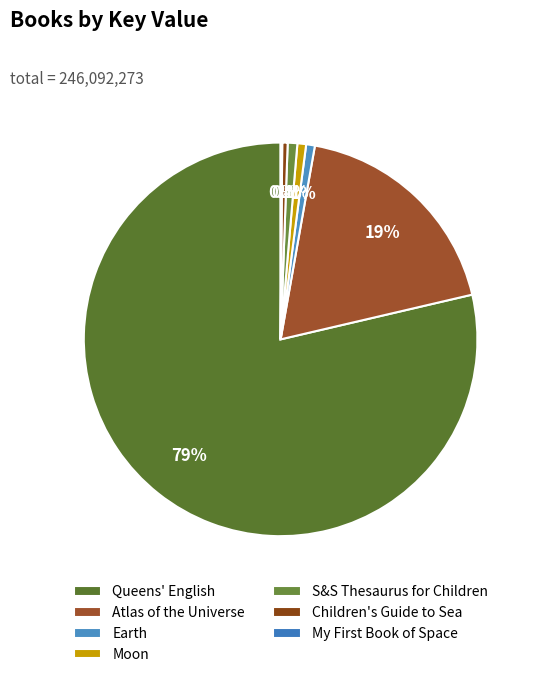

What portion of the pie excludes Atlas of the Universe?

81.4%